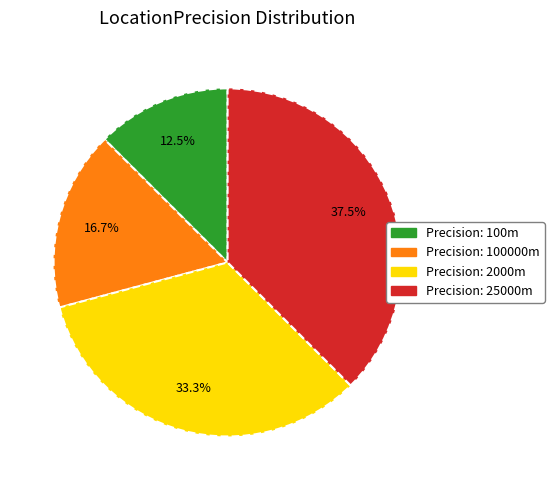

Does any single category account for the majority?

No